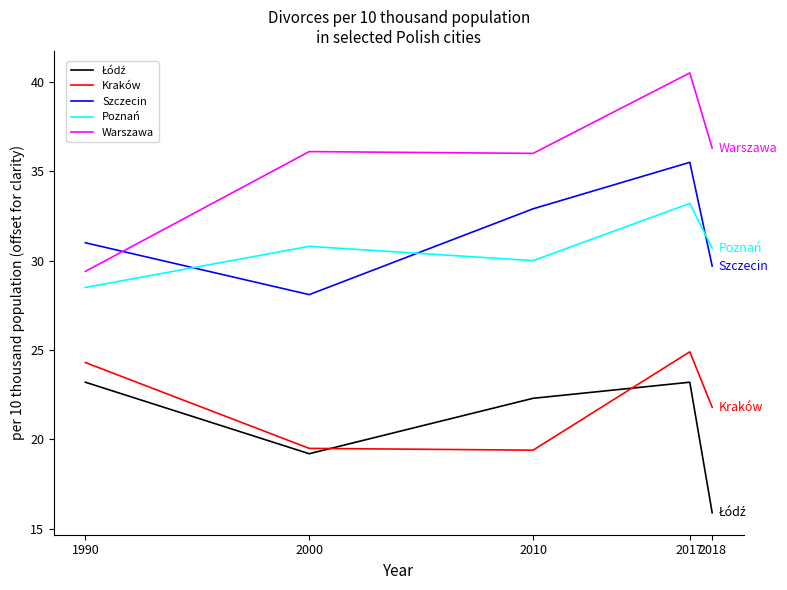

What is the difference between the highest and lowest values at 2000?

16.9